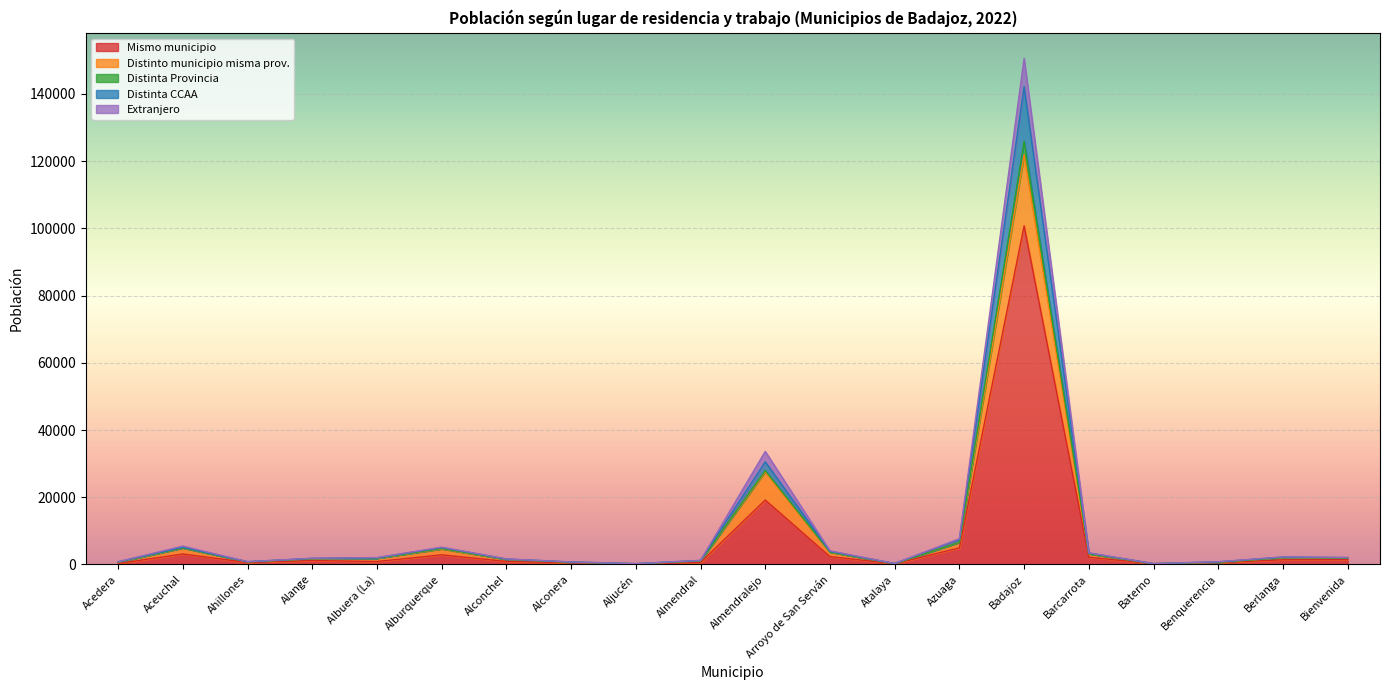

What position from the right is Alconchel?

14